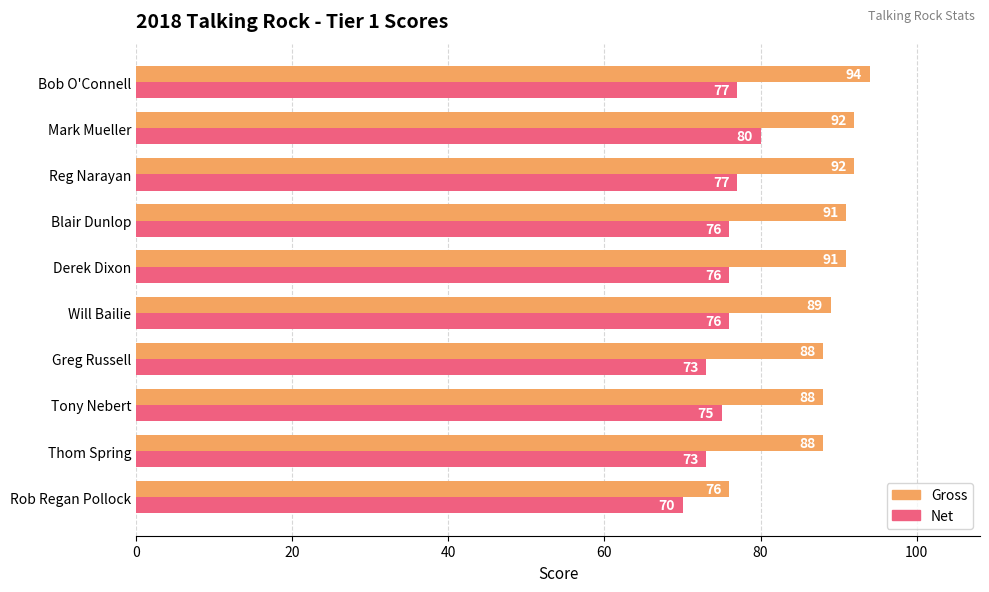

Which category has the highest value in the Net series?

Mark Mueller